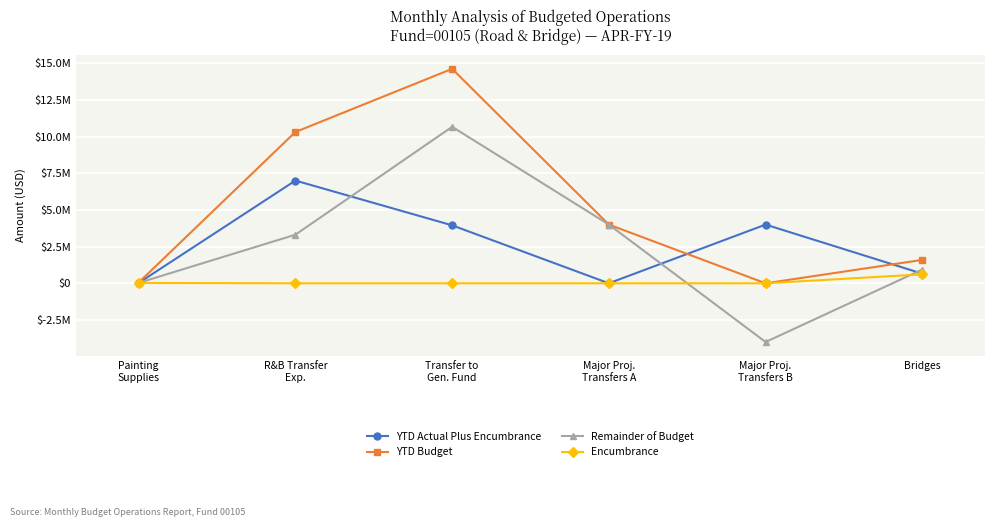

What is the difference between the highest and lowest values at Bridges?

982853.5